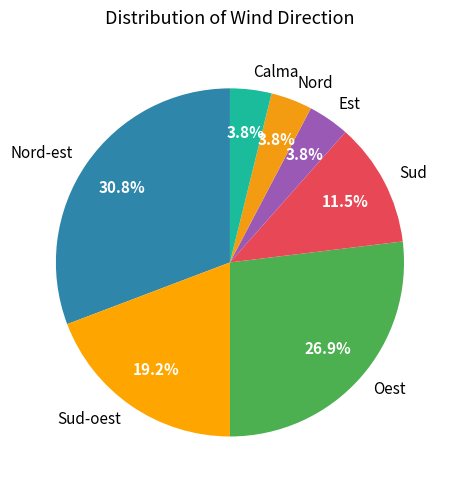

How many segments does this pie chart have?

7